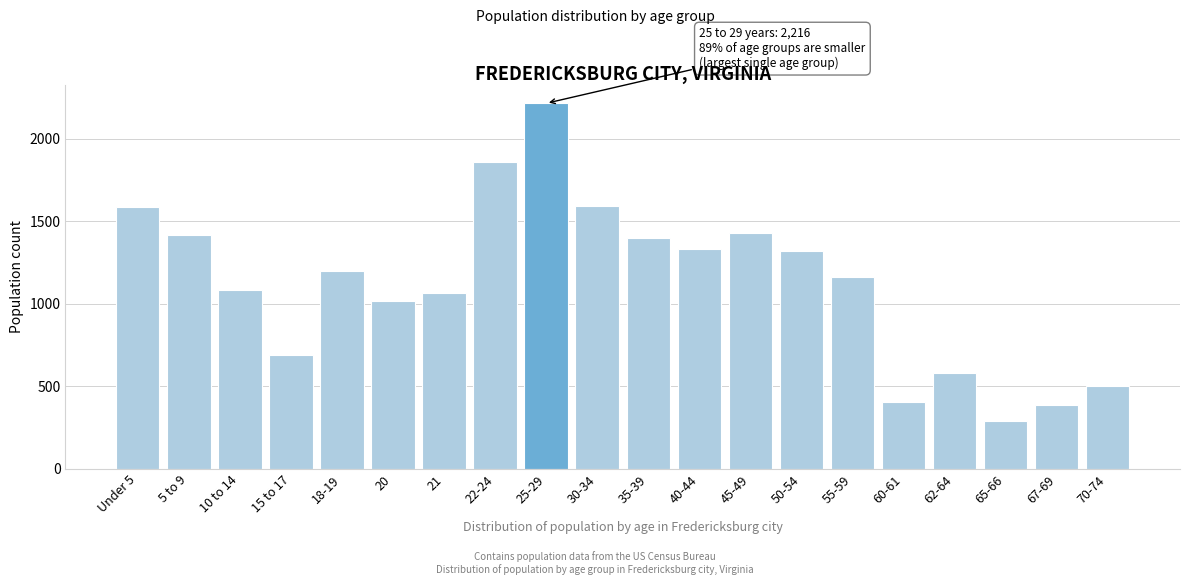

What is the minimum value shown in the chart?

291